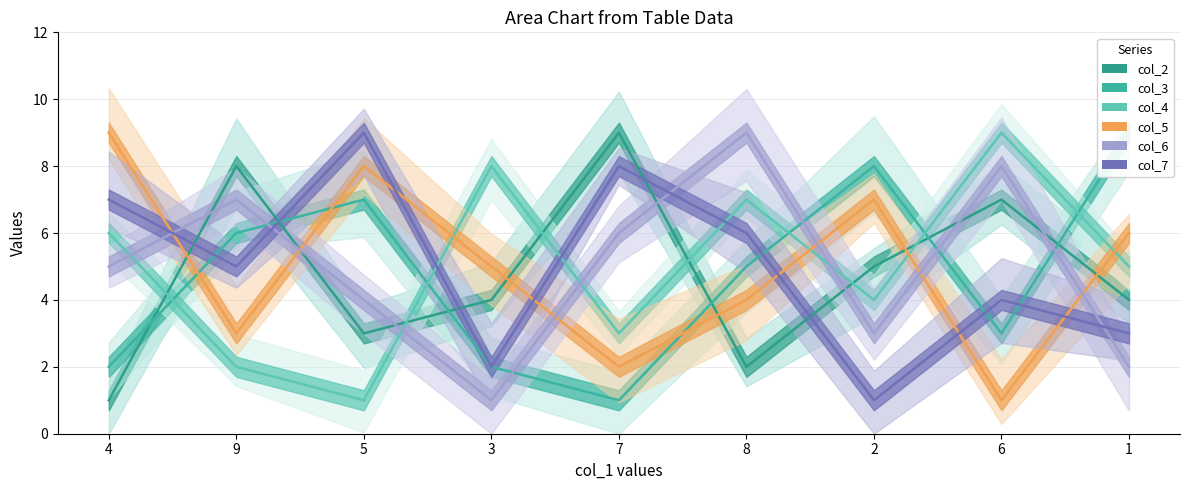

What is the difference between the highest and lowest values at 1?

7